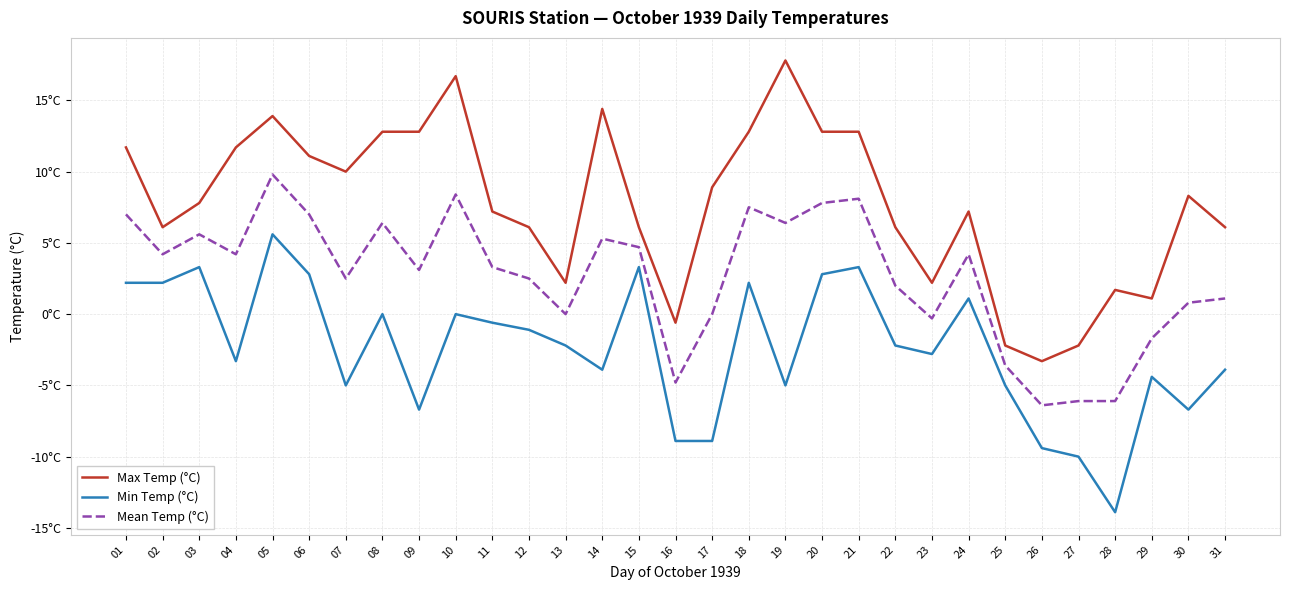

Does the chart display data point markers on the line(s)?

No